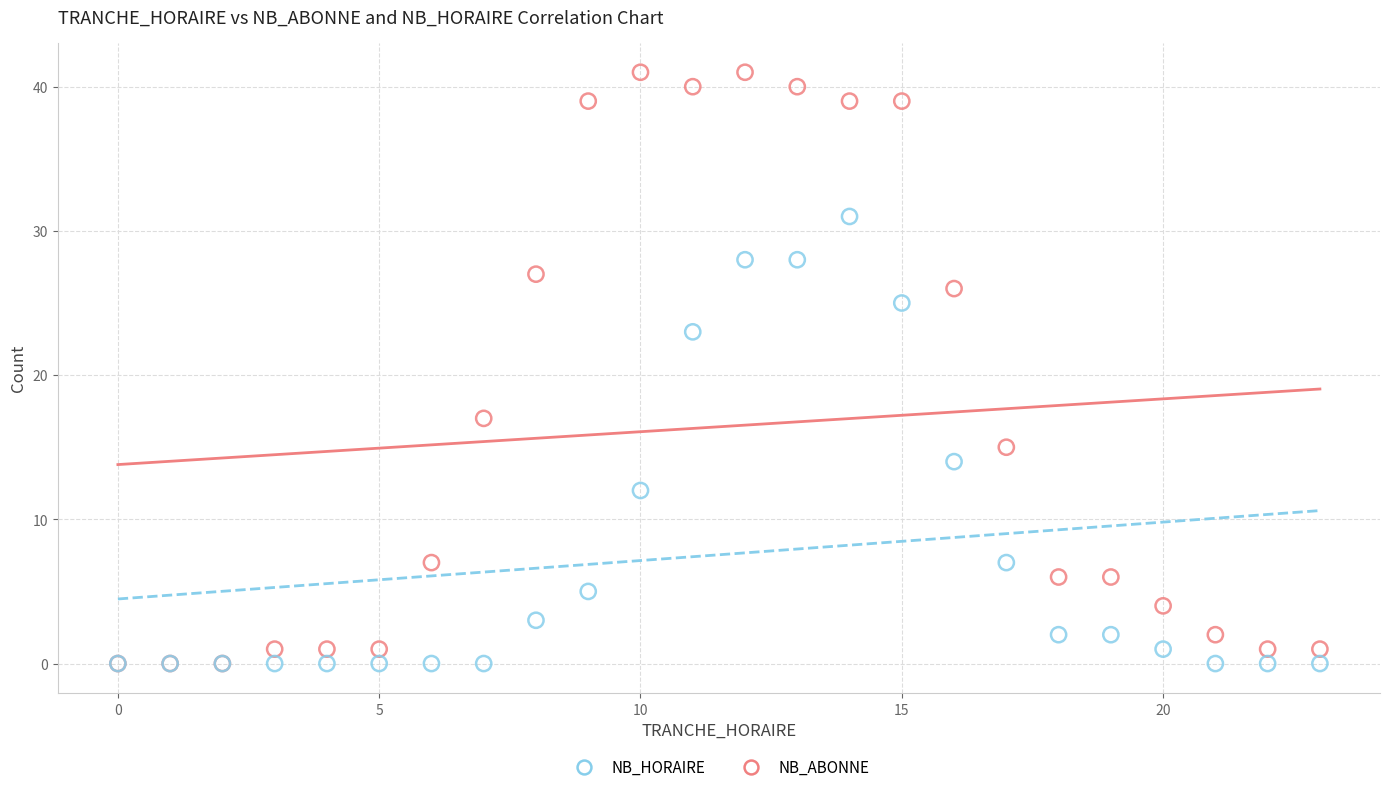

What are all the series names shown in the legend?

NB_HORAIRE, NB_ABONNE